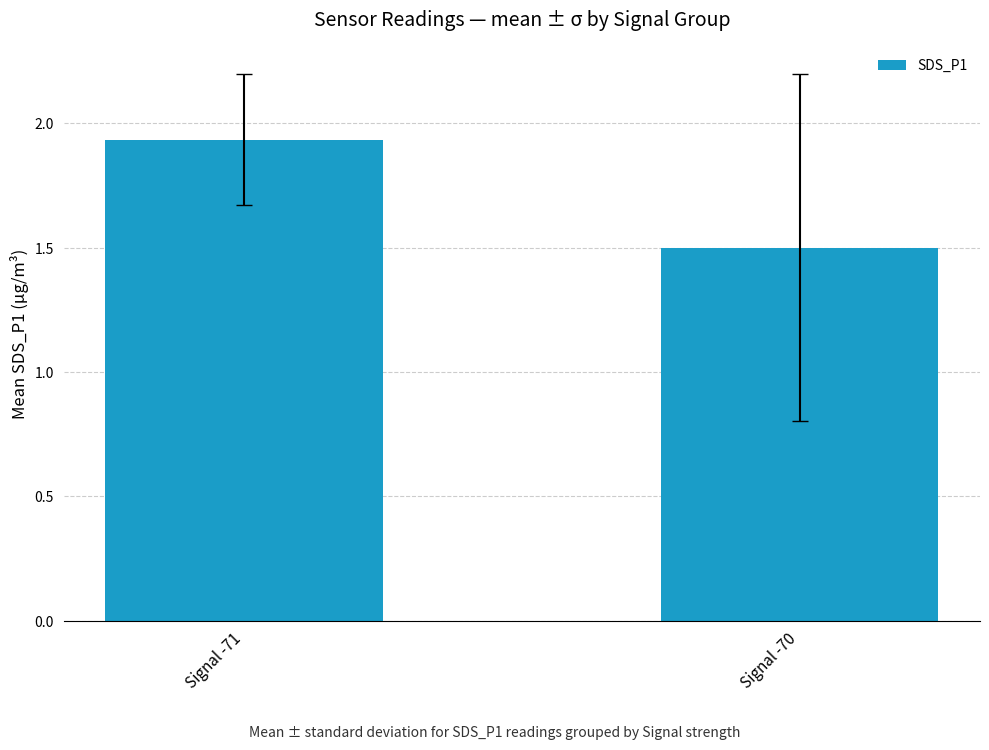

What is the difference between the values at Signal -70 and Signal -71?

0.4